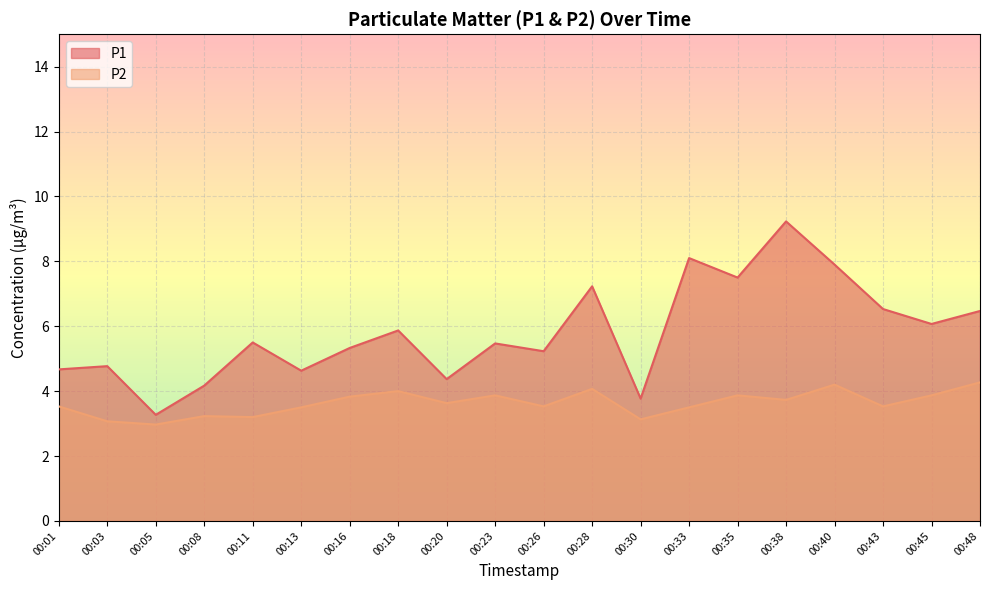

Where is P2 nearest to the value 3?

00:05